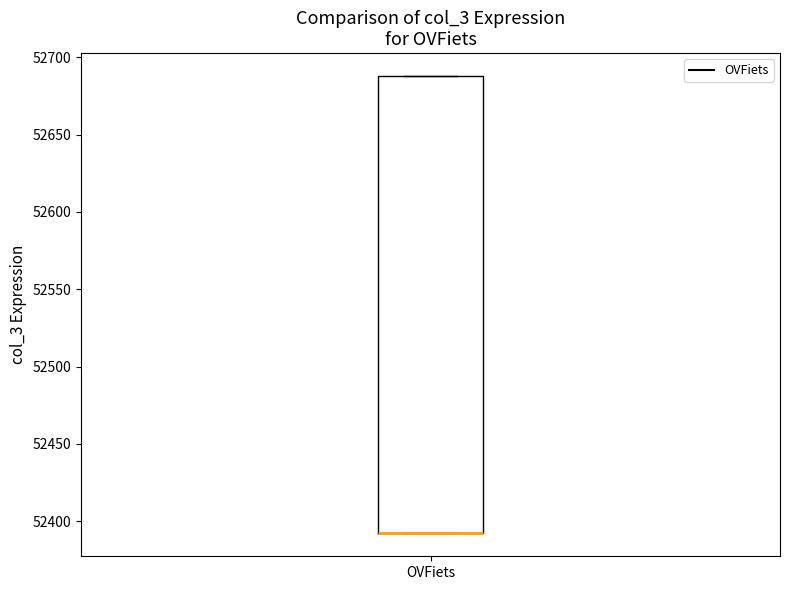

Transcribe this box plot: give where the median line is, the range the box spans, and where the two whiskers end, as read against the y-axis. The values are not printed on the chart, so give them approximately, as read against the axis.

median 52390 (drawn on the box's lower edge), box 52390 to 52690, whiskers 52390 to 52690